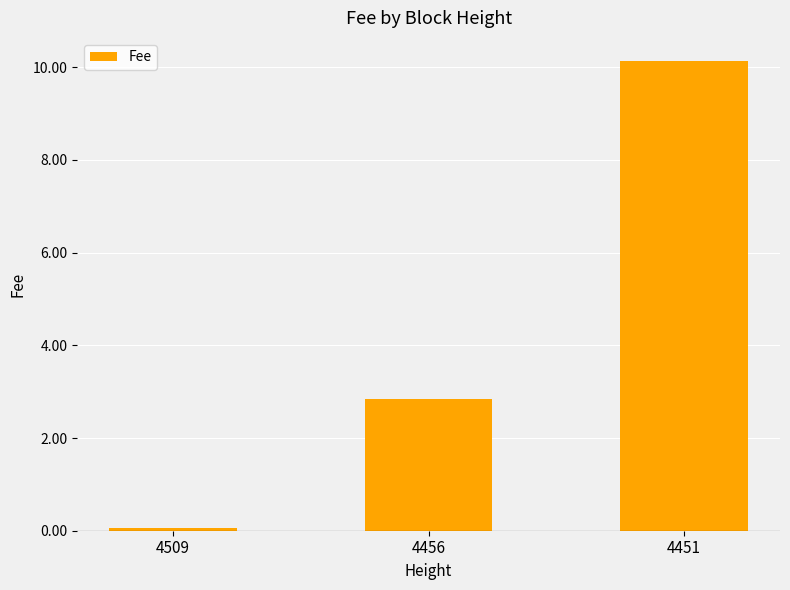

True or false: the data shows 2.9 at 4456.

True